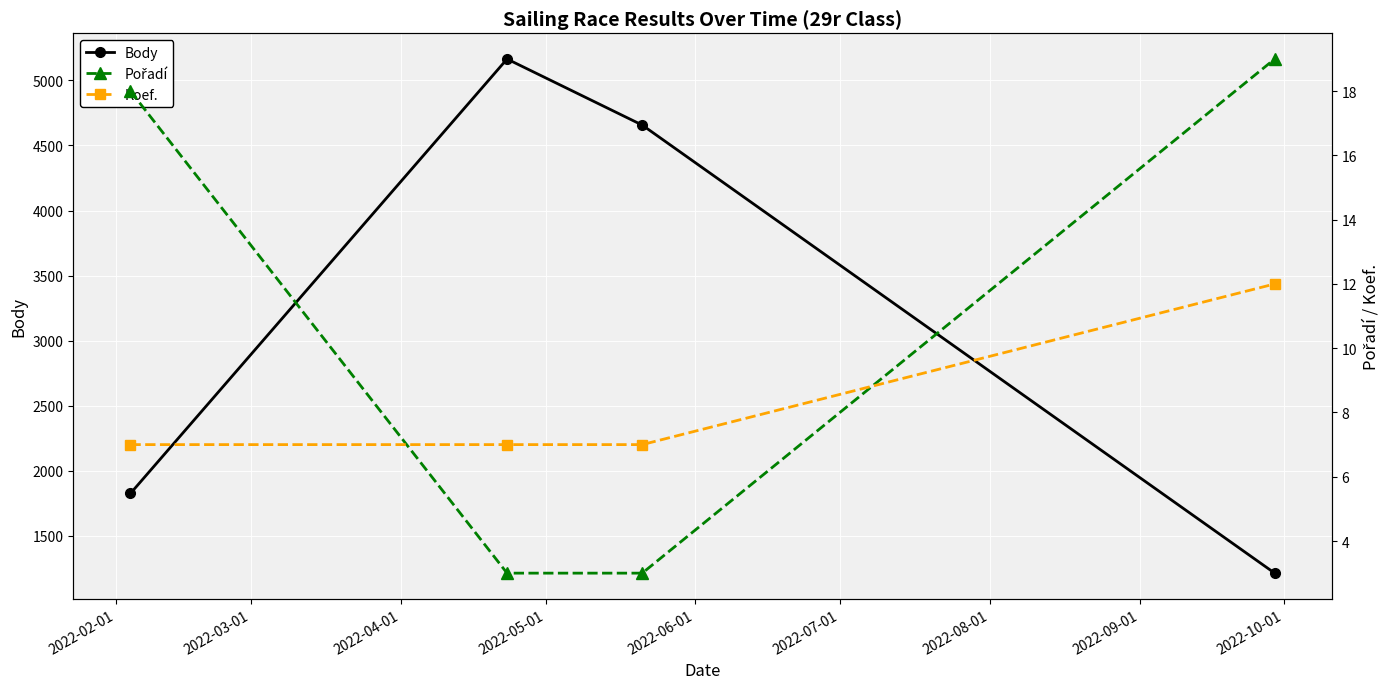

What is the value of the Body point at the 2nd from the left?

5165